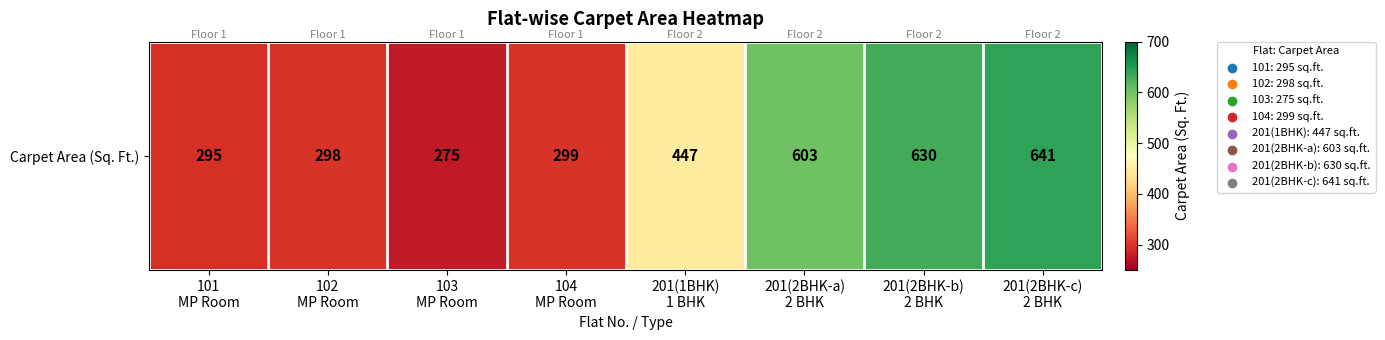

Approximately how many times larger is the value at 201(2BHK-a)
2 BHK compared to 102
MP Room?

2.0